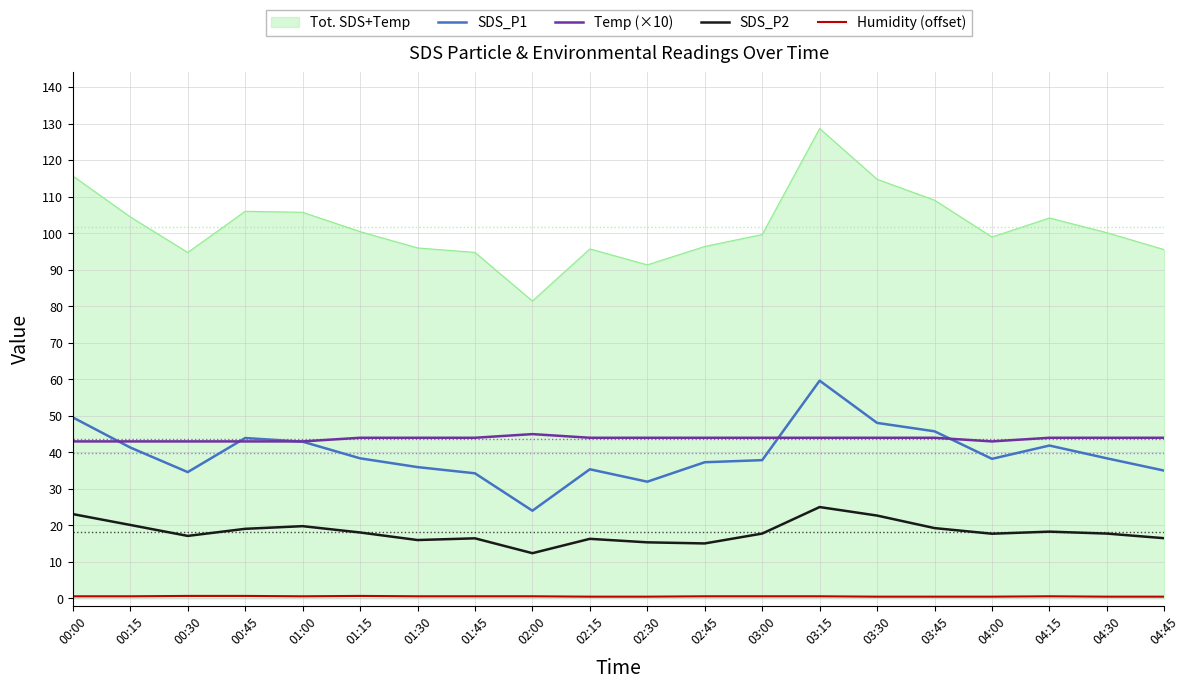

True or false: SDS_P2 and Humidity (offset) cross at least once.

False